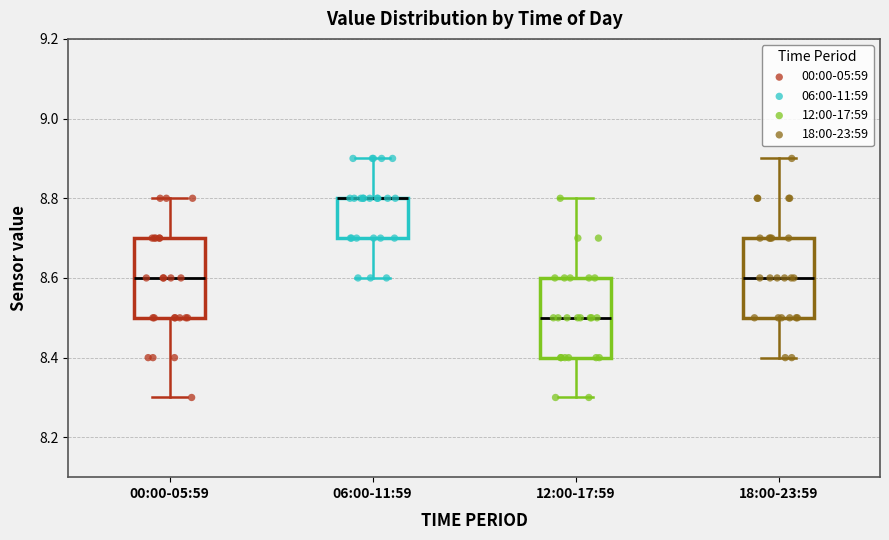

Where does the upper whisker of the box for 06:00-11:59 end on the y-axis? The values are not printed on the chart, so give them approximately, as read against the axis.

8.9